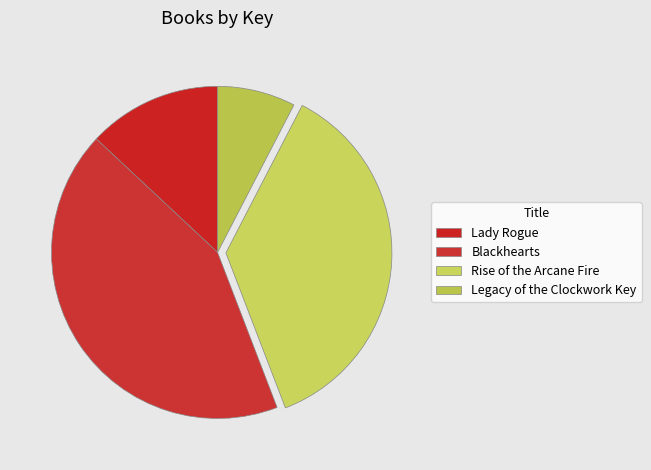

What percentage do Blackhearts and Legacy of the Clockwork Key together represent?

50.4%